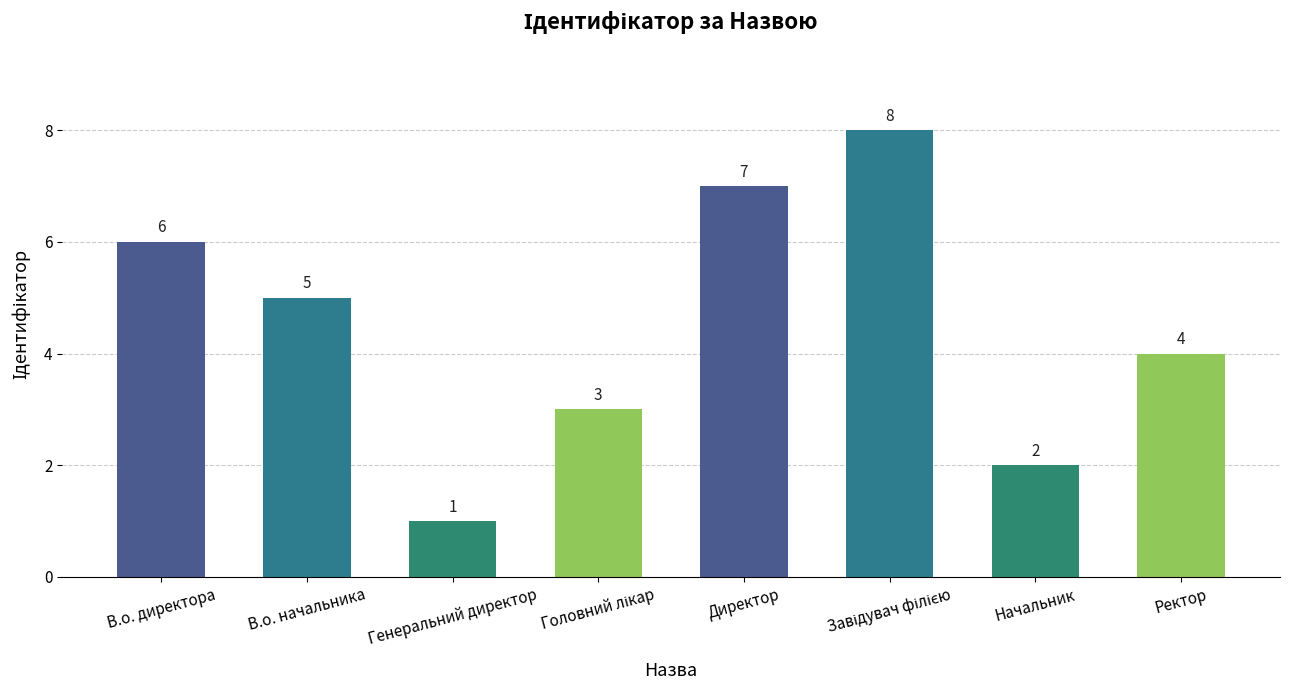

What is the change in value from Генеральний директор to Директор?

+6